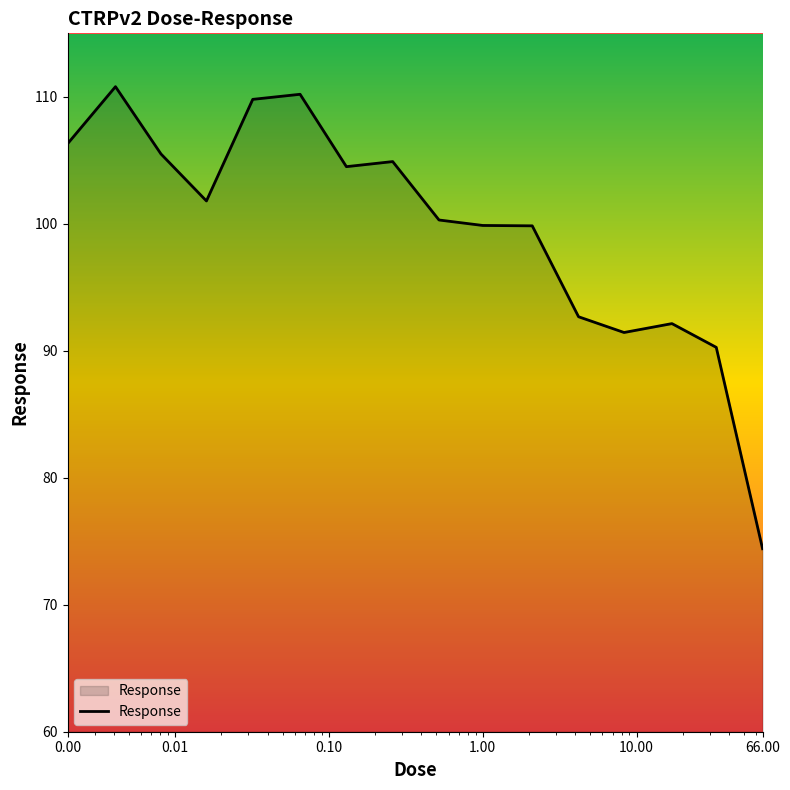

What is the minimum value shown in the chart?

74.4